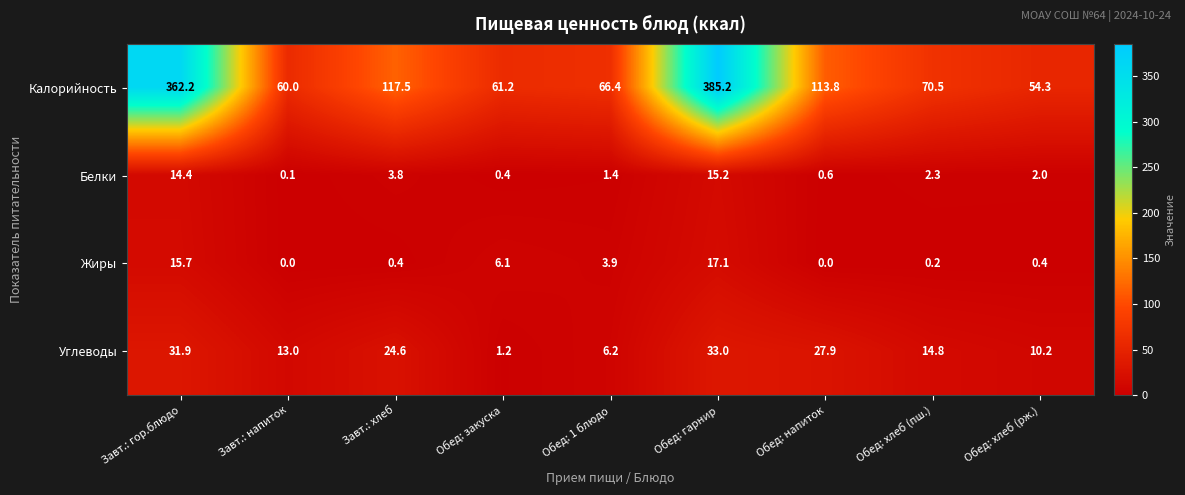

Between Обед: хлеб (пш.) and Обед: хлеб (рж.), which series saw the biggest shift?

Калорийность